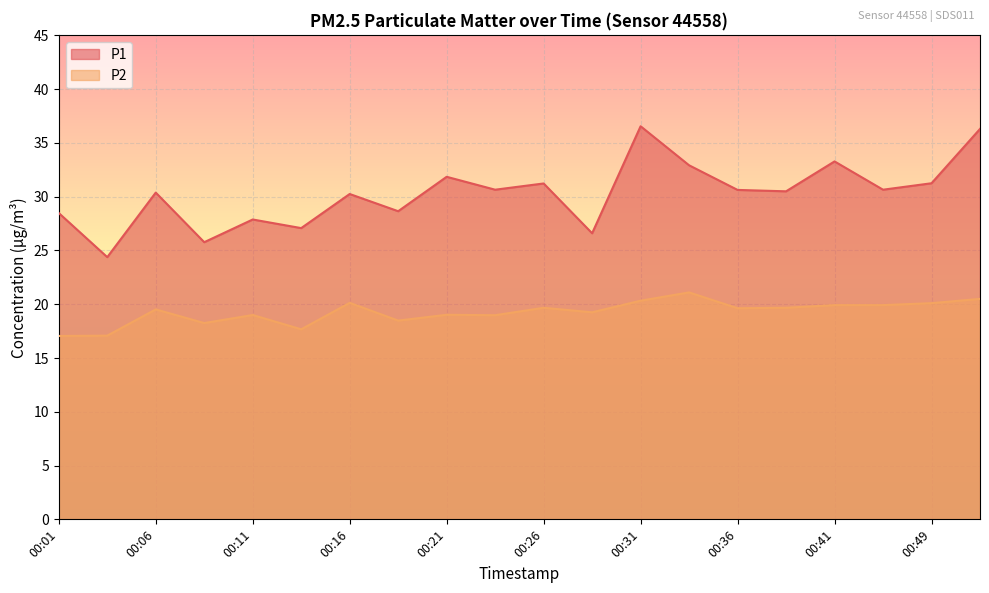

What is the total value across all series at 00:23?

49.6